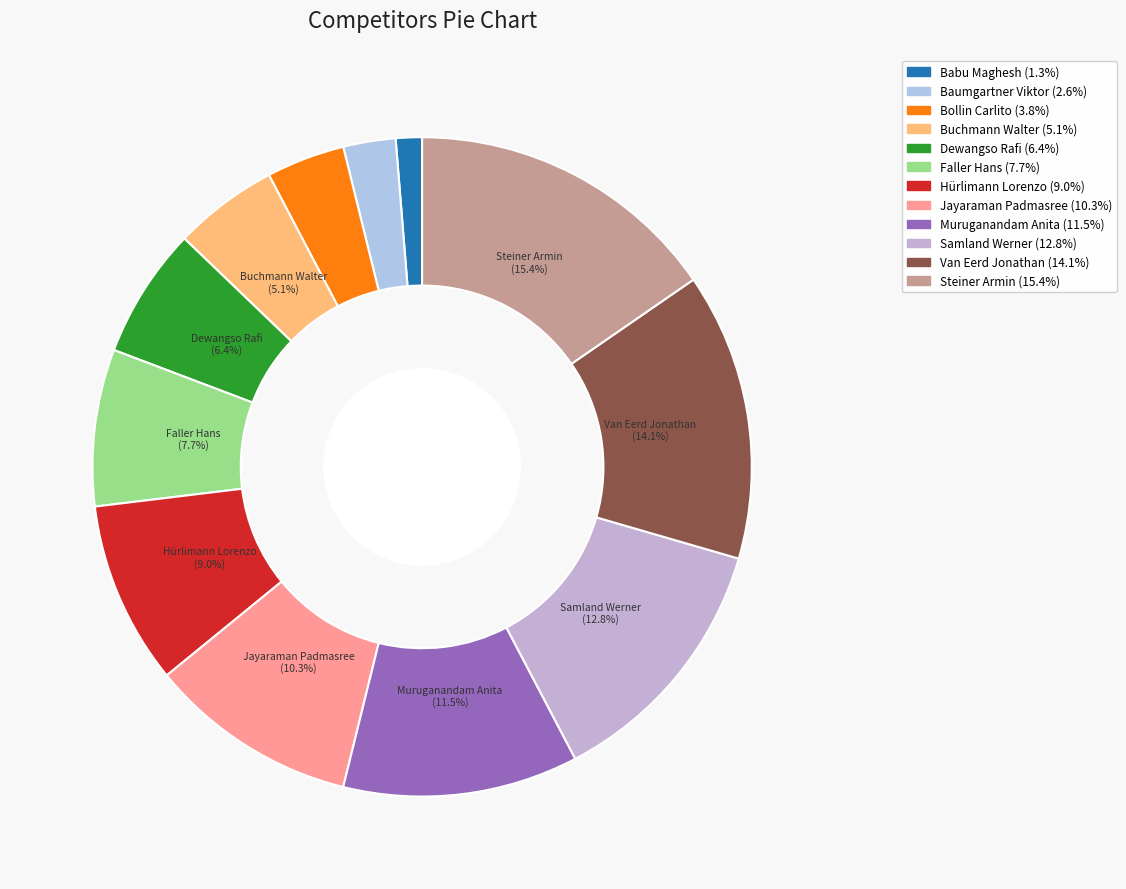

How many segments does this pie chart have?

12